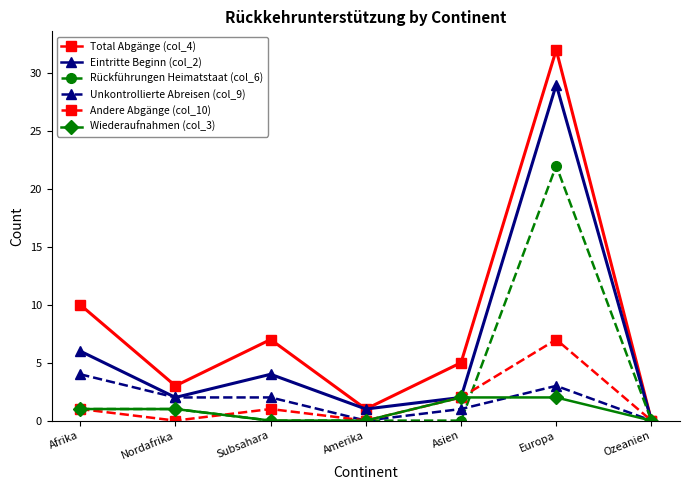

Which series changed the most between Afrika and Asien?

Total Abgänge (col_4)